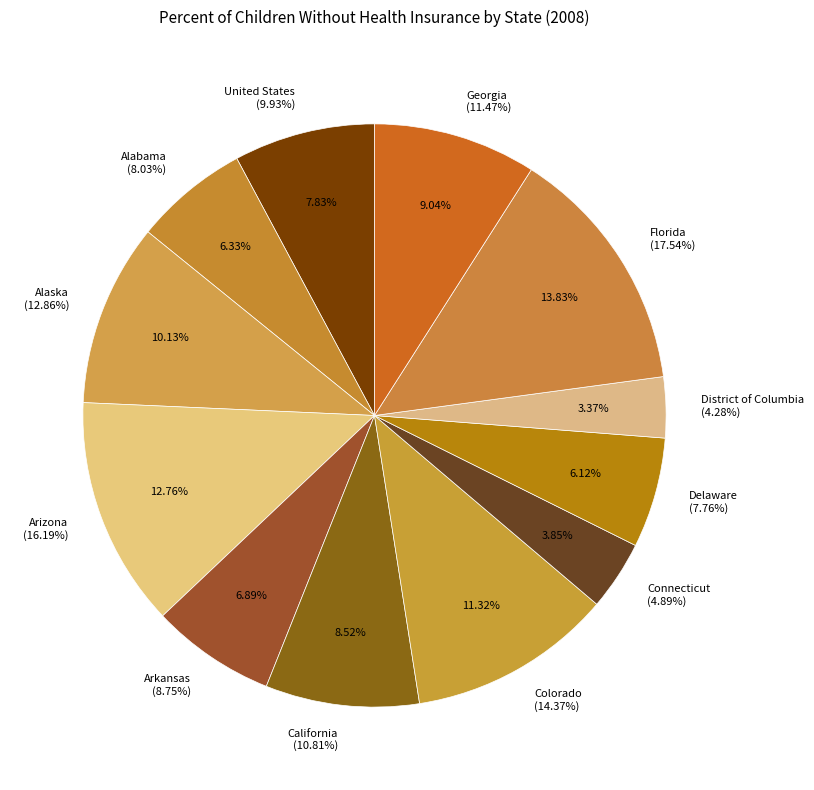

Between Arizona and Alabama, which is larger?

Arizona